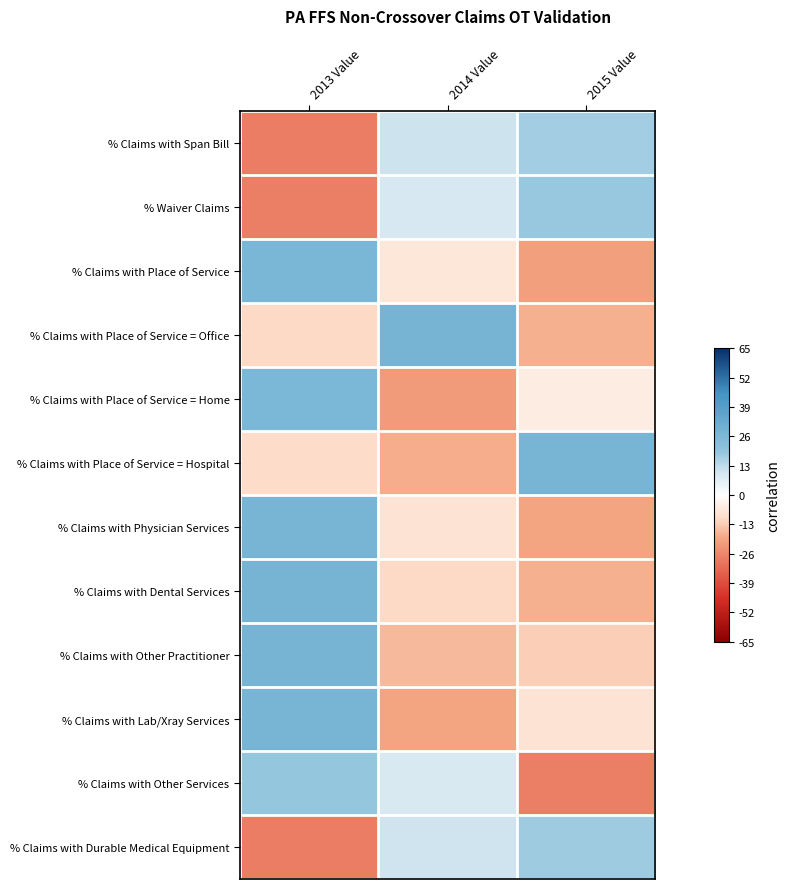

At how many categories does at least one series exceed 15?

3